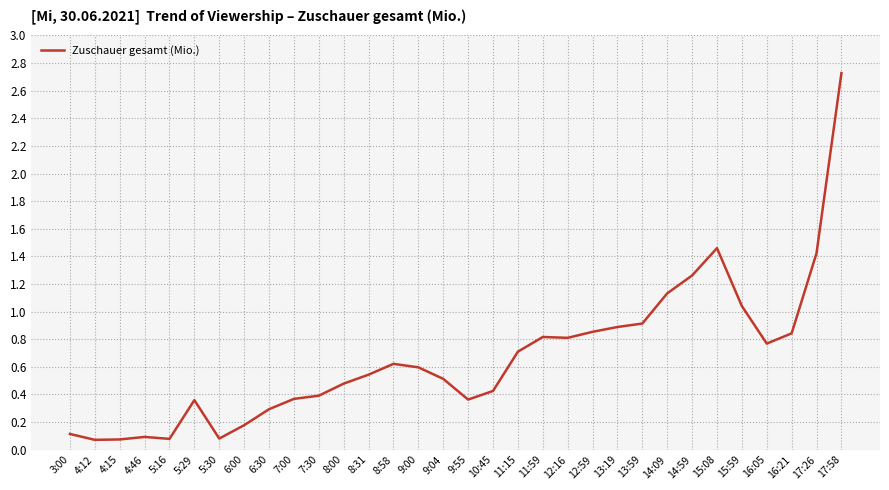

What is the maximum value shown in the chart?

2.7